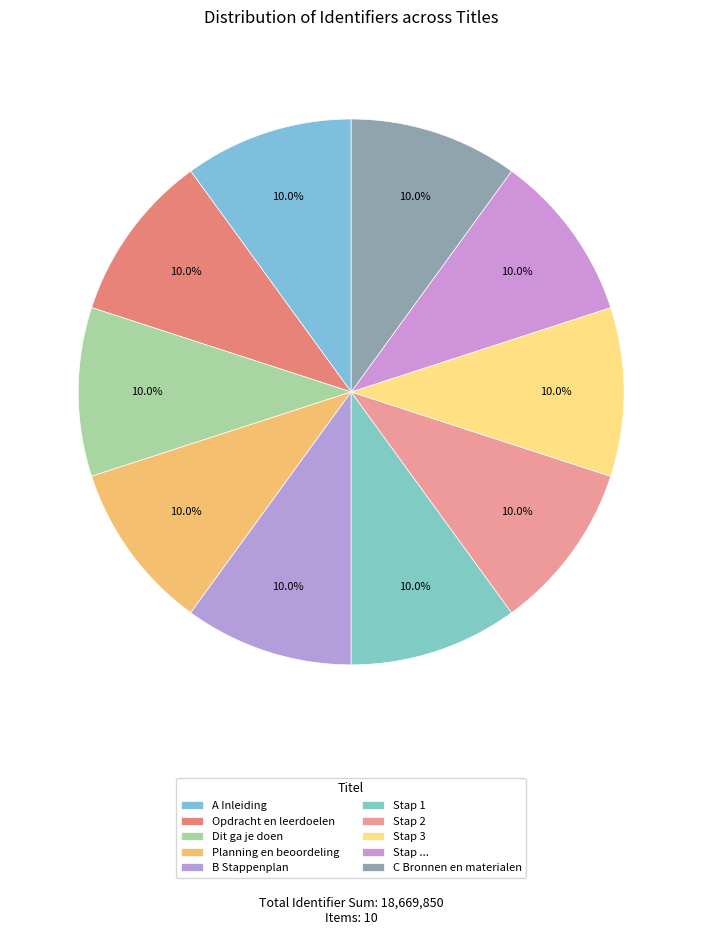

What percentage do Opdracht en leerdoelen and A Inleiding together represent?

20.0%